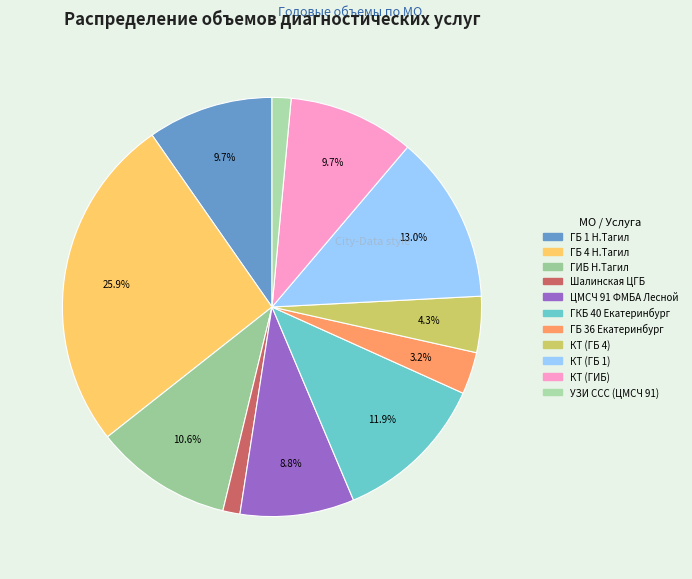

What is the change in value from ГКБ 40 Екатеринбург to ГБ 36 Екатеринбург?

-8000